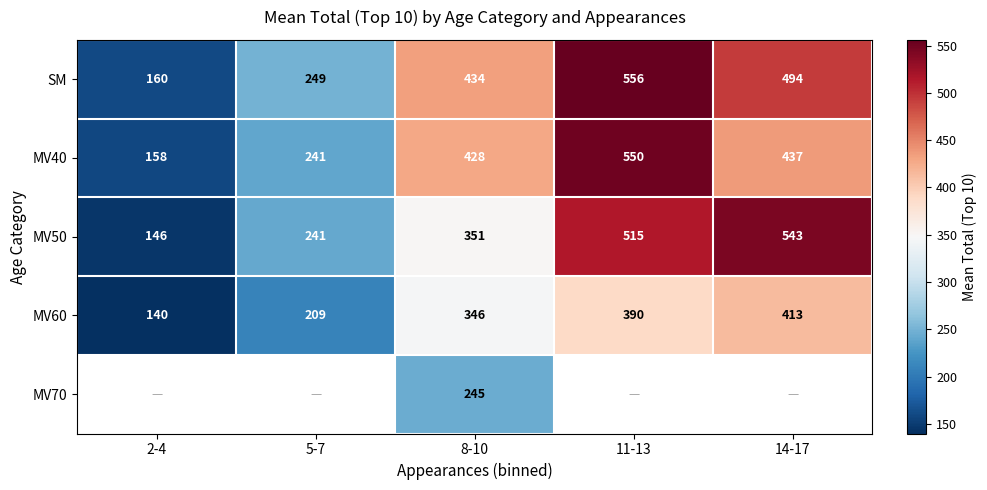

Is the value of MV70 at 8-10 greater than the value of MV40 at 14-17?

No